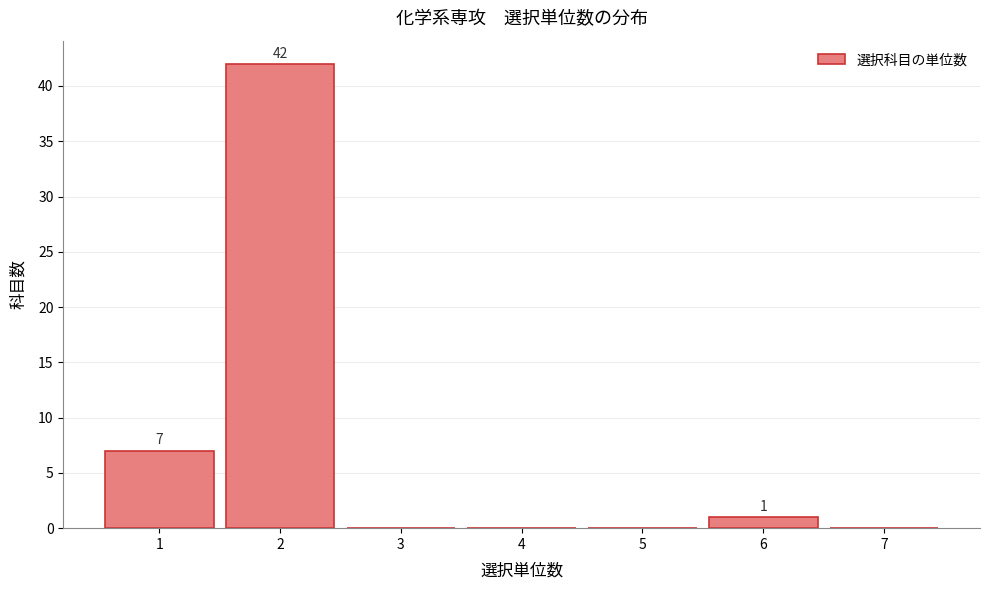

Over which range of the x-axis is the bar tallest?

1.5 to 2.5